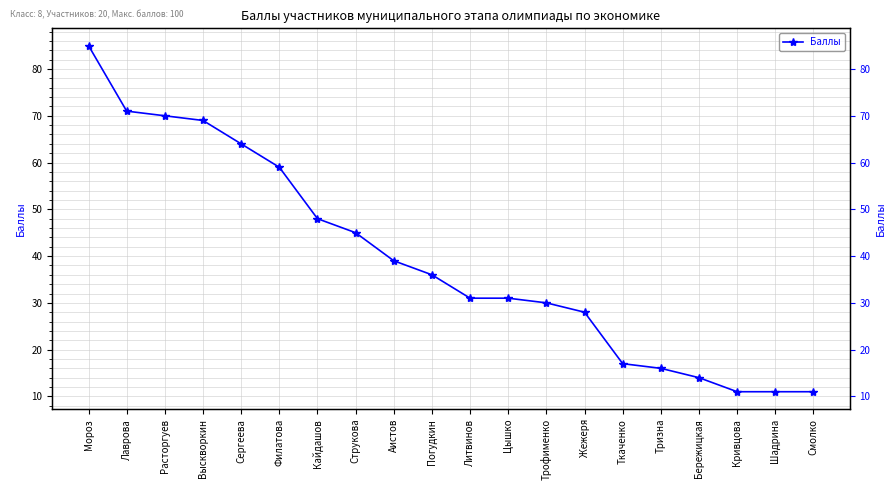

Reading left to right, list all the values displayed in this chart.

85	71	70	69	64	59	48	45	39	36	31	31	30	28	17	16	14	11	11	11